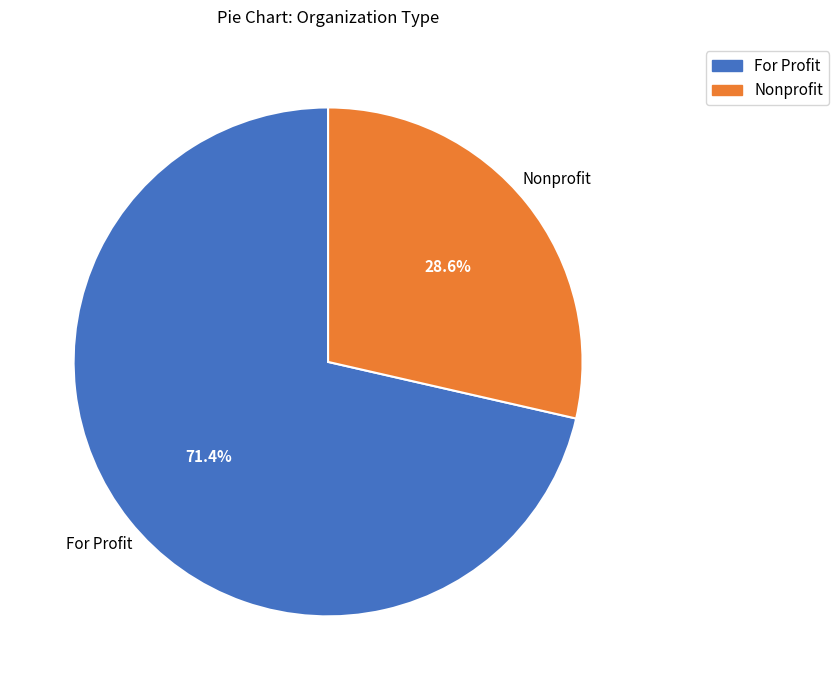

Which has a higher value, Nonprofit or For Profit?

For Profit